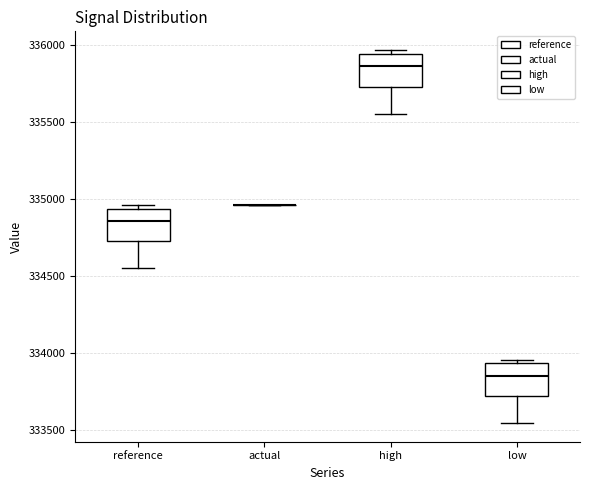

Reading left to right, transcribe this box plot: for each box, give where its median line is, the range the box spans, and where its two whiskers end, as read against the y-axis. The values are not printed on the chart, so give them approximately, as read against the axis.

reference: median 334850, box 334700 to 334950, whiskers 334550 to 334950 (just above the box's upper edge)
actual: box collapsed to a line at 334950, whiskers 334950 to 334950
high: median 335850, box 335750 to 335950, whiskers 335550 to 335950 (just above the box's upper edge)
low: median 333850, box 333700 to 333950, whiskers 333550 to 333950 (just above the box's upper edge)